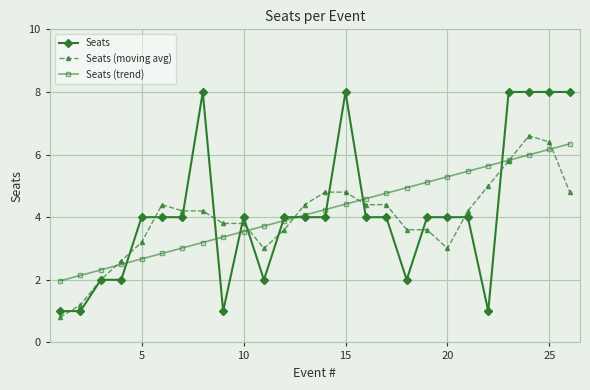

How many times do Seats (trend) and Seats (moving avg) cross each other?

6